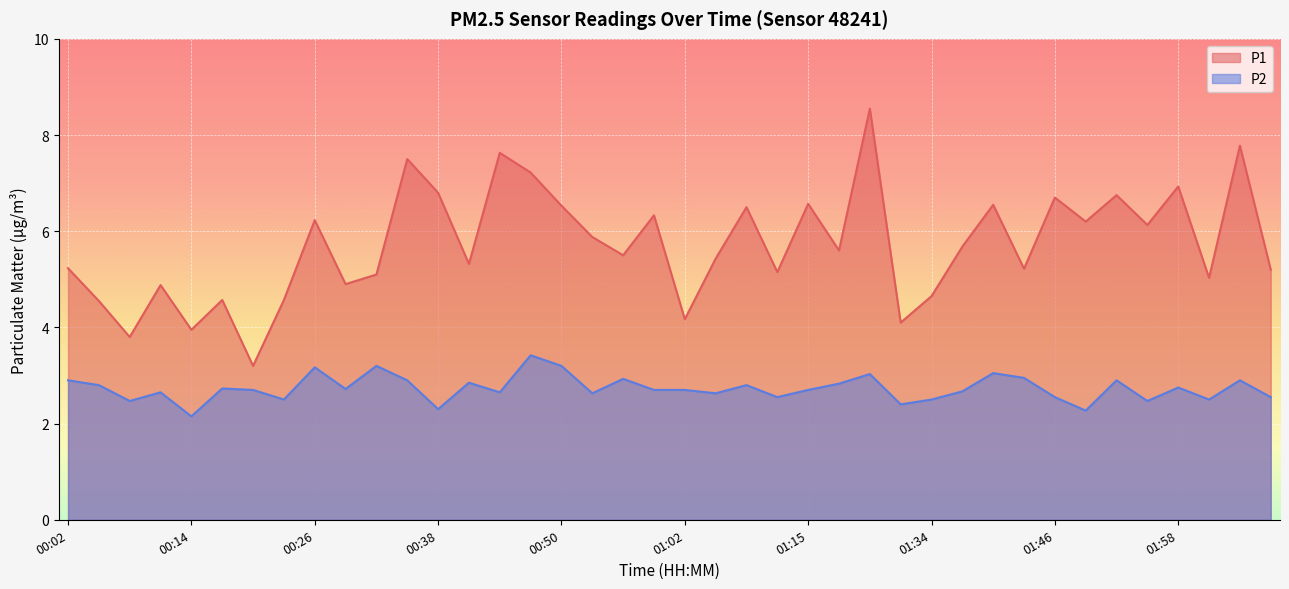

True or false: P1 and P2 intersect in this chart.

False